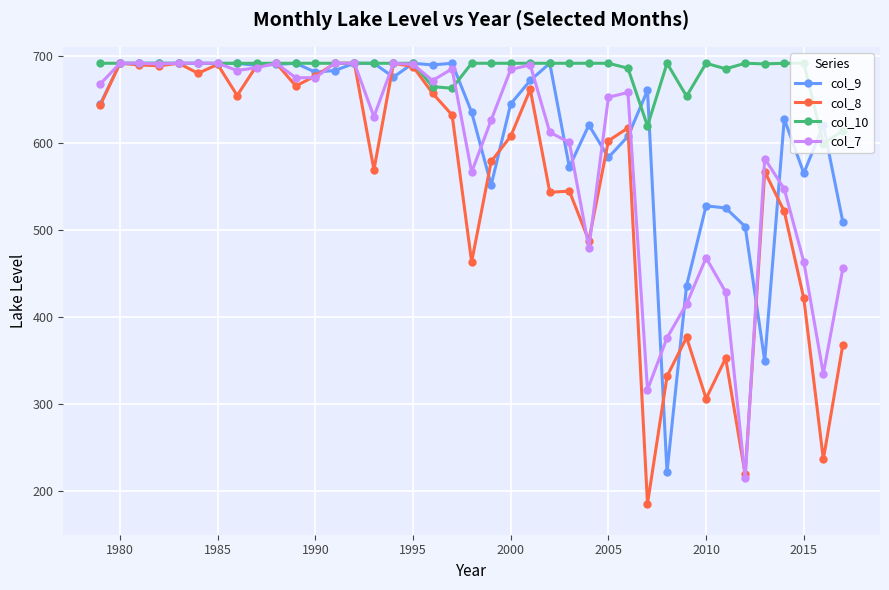

Rank the series by their average value, from highest to lowest.

col_10, col_9, col_7, col_8